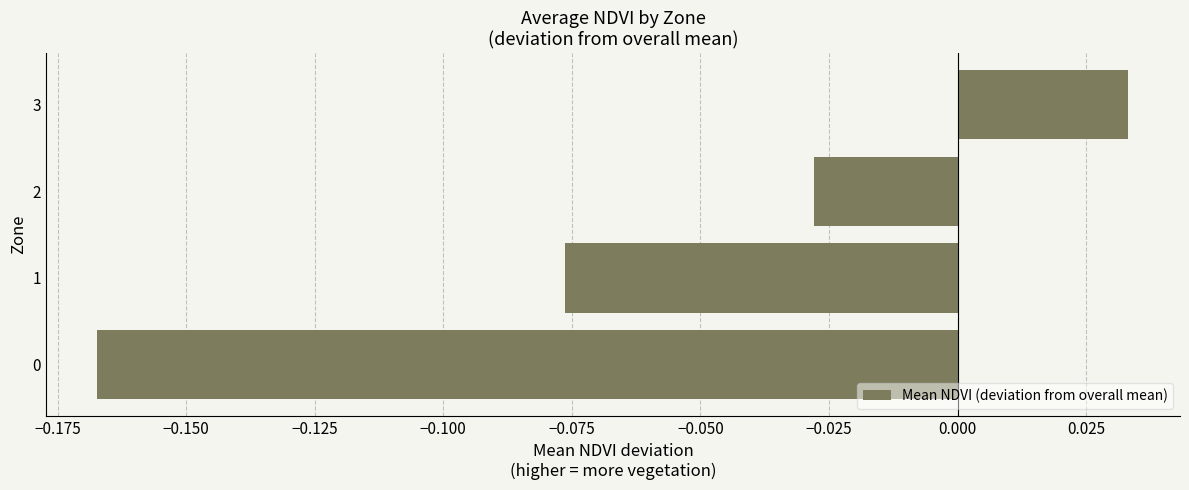

Between 3 and 2, which is larger?

3